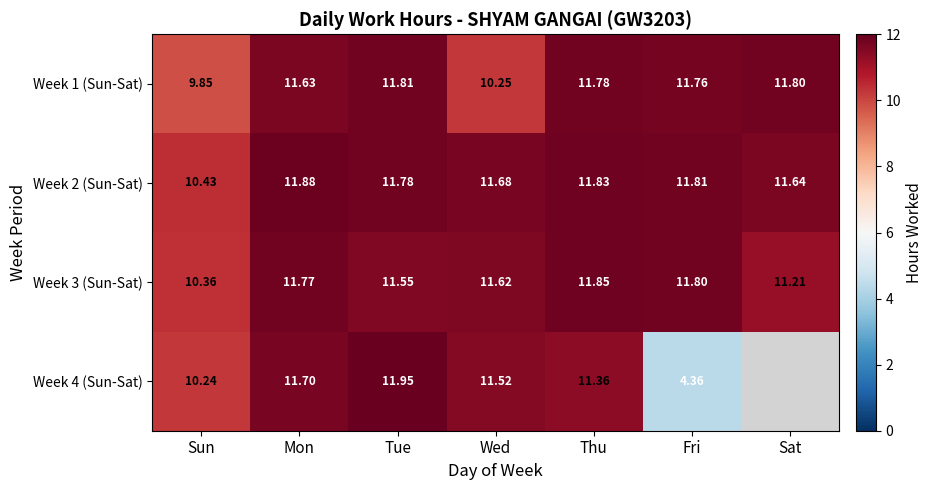

What is the difference between the maximum and minimum values in the Week 1 (Sun-Sat) series?

2.0